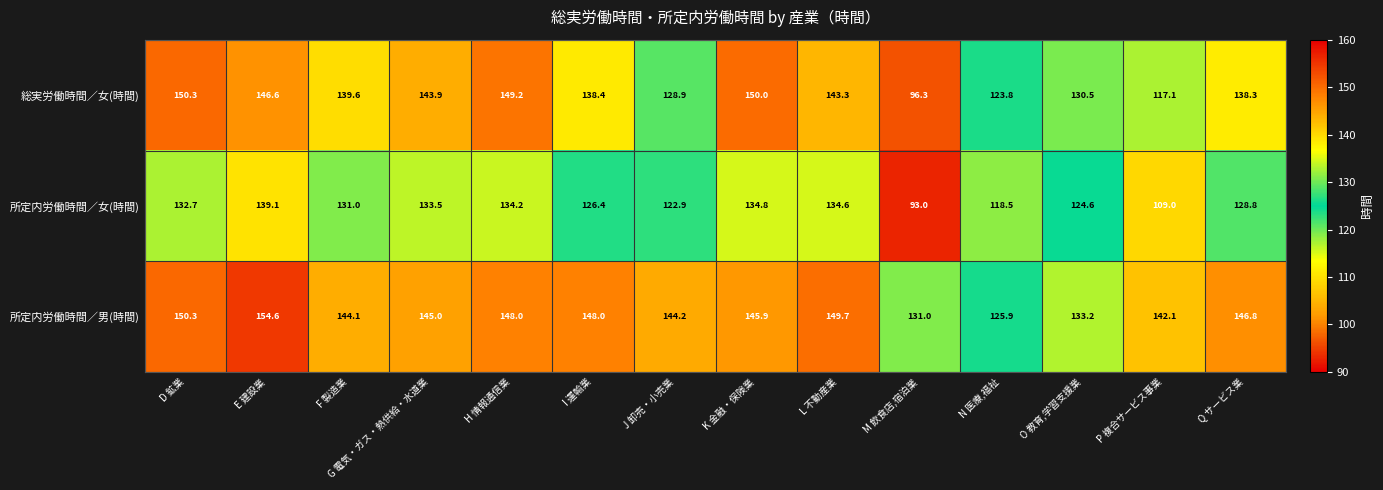

The value of 所定内労働時間／女(時間) at I 運輸業 is 126.4. True or false?

True